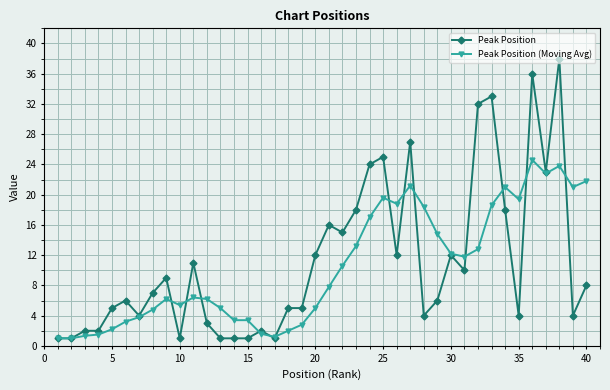

What is the value of the Peak Position (Moving Avg) point at the 26th from the left?

18.8